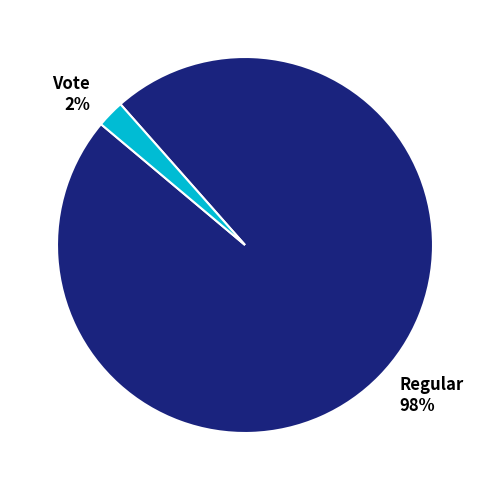

How many segments does this pie chart have?

2